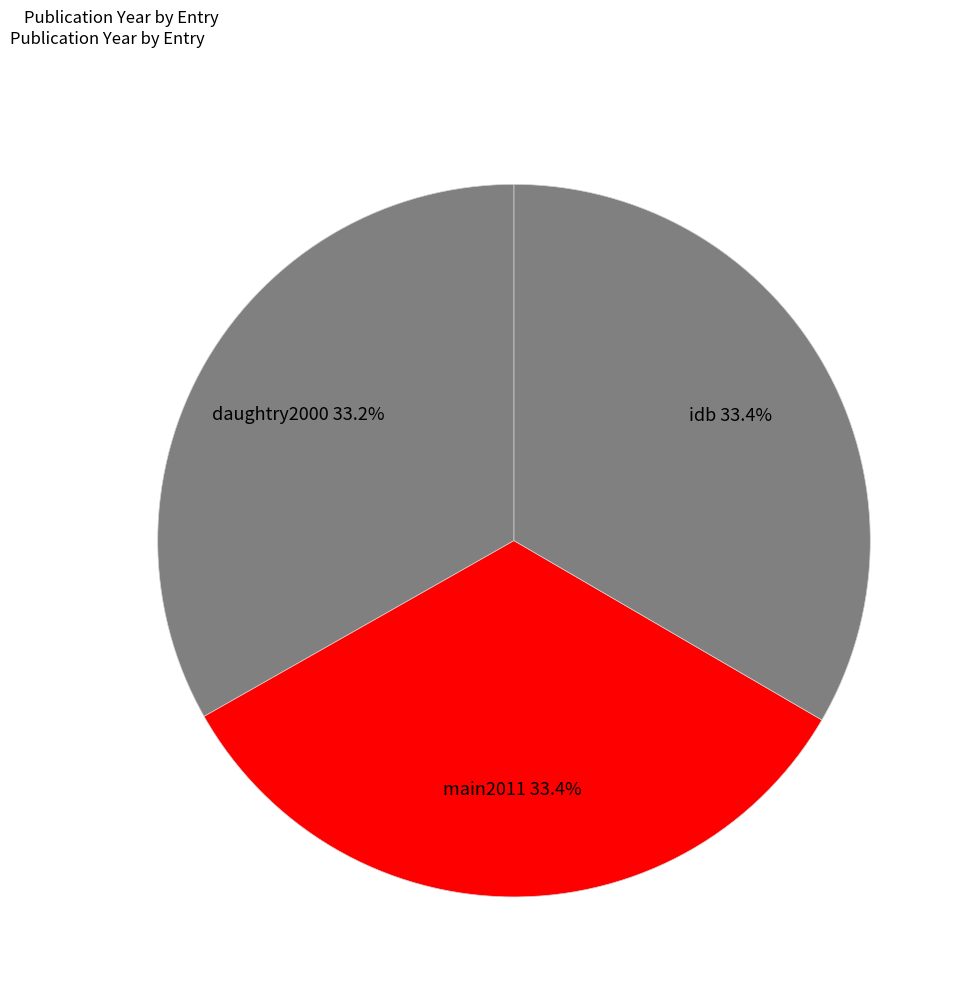

How much of the chart is everything except daughtry2000?

66.8%